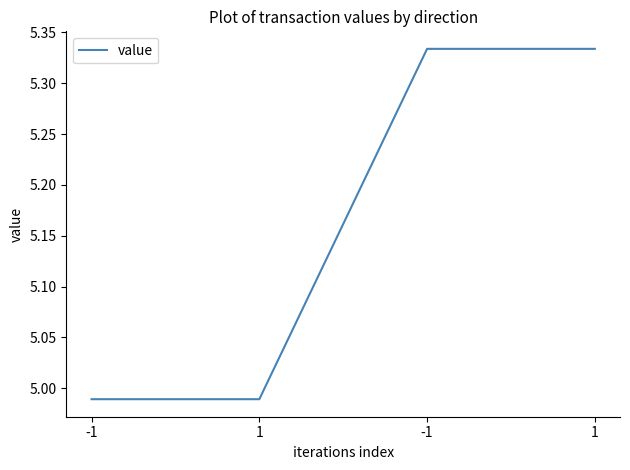

The value at 1 is 5.0. True or false?

True